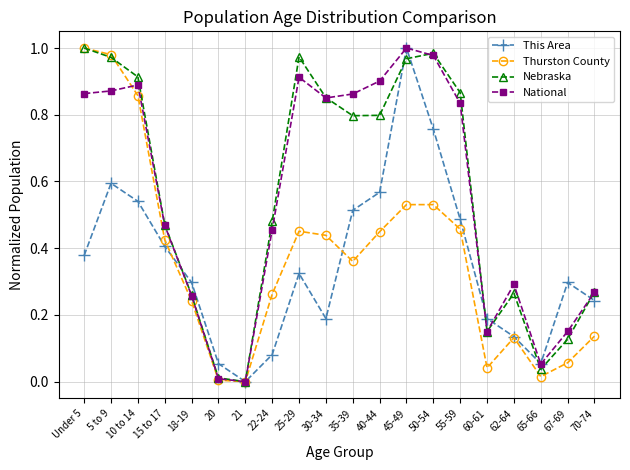

True or false: National has a value of 0.5 at 25-29.

False